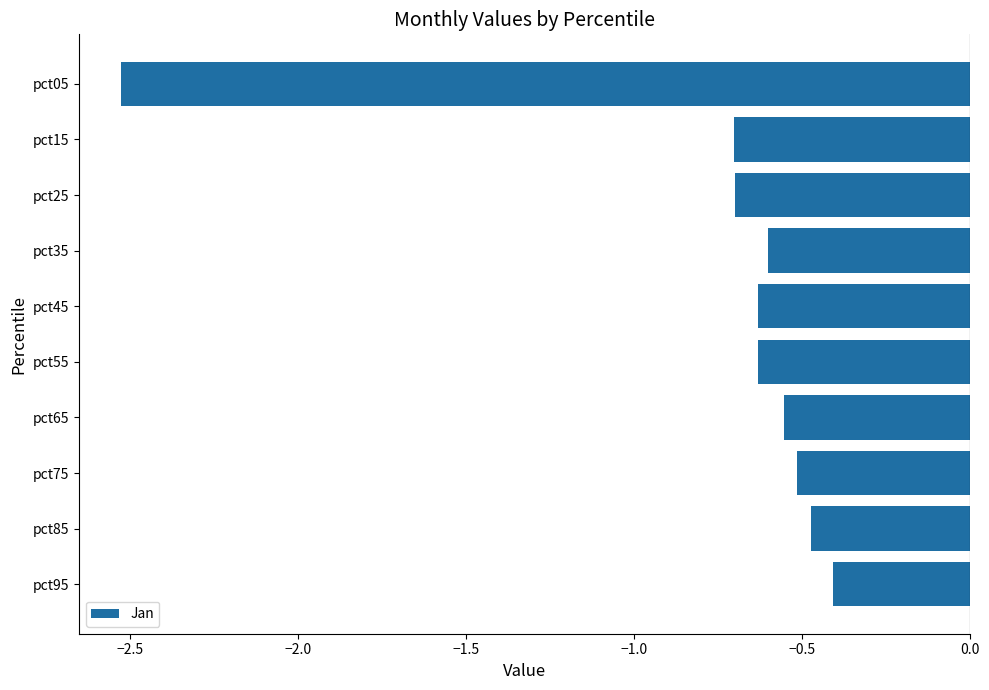

What is the maximum value shown in the chart?

-0.4